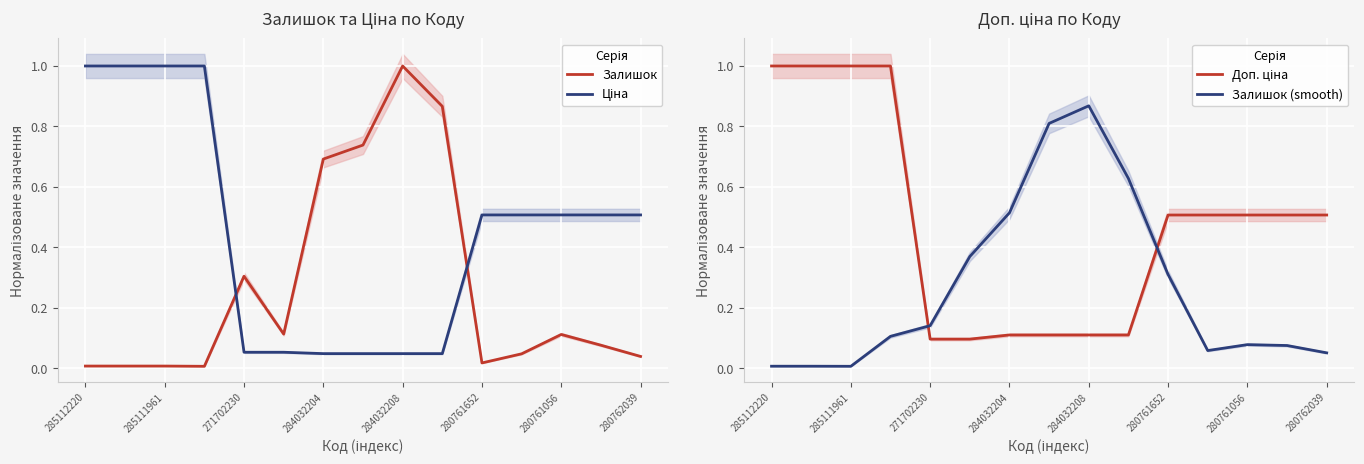

True or false: Залишок (smooth) has a value of 0.3 at 284032204.

False